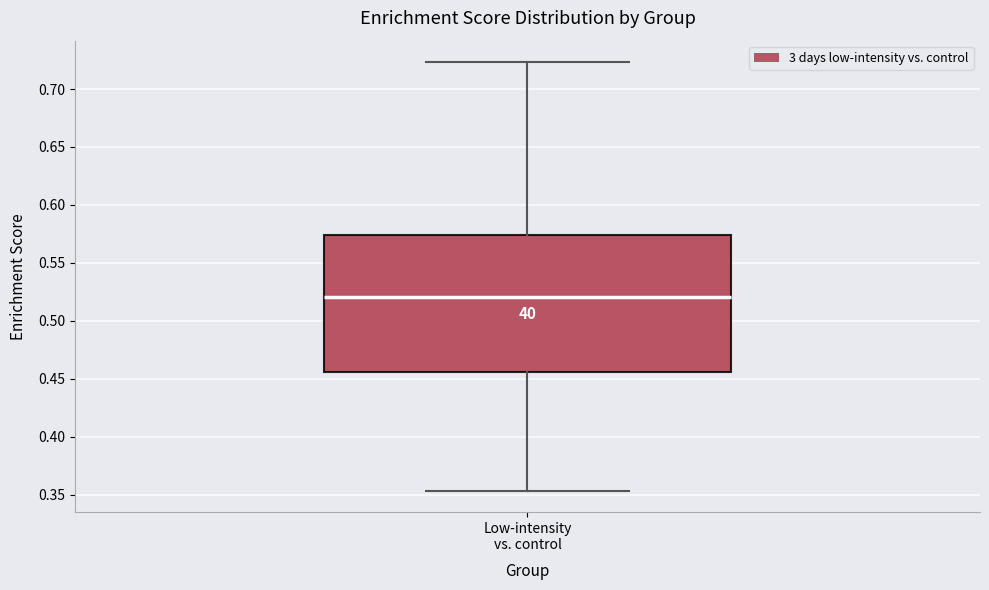

Transcribe this box plot: give where the median line is, the range the box spans, and where the two whiskers end, as read against the y-axis. The values are not printed on the chart, so give them approximately, as read against the axis.

median 0.520, box 0.455 to 0.575, whiskers 0.355 to 0.725